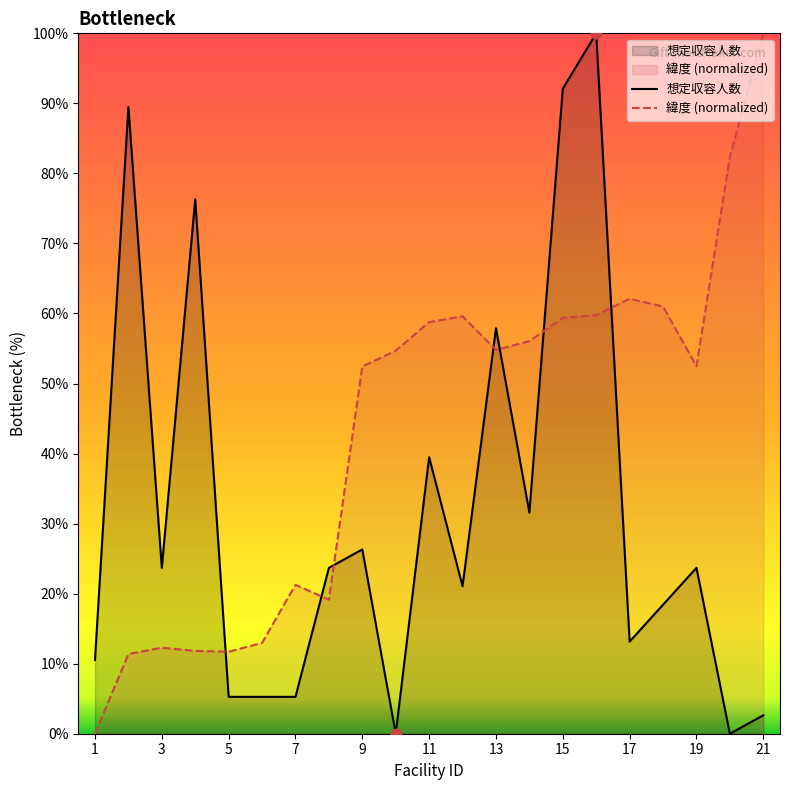

Which series contains the highest Y value?

想定収容人数